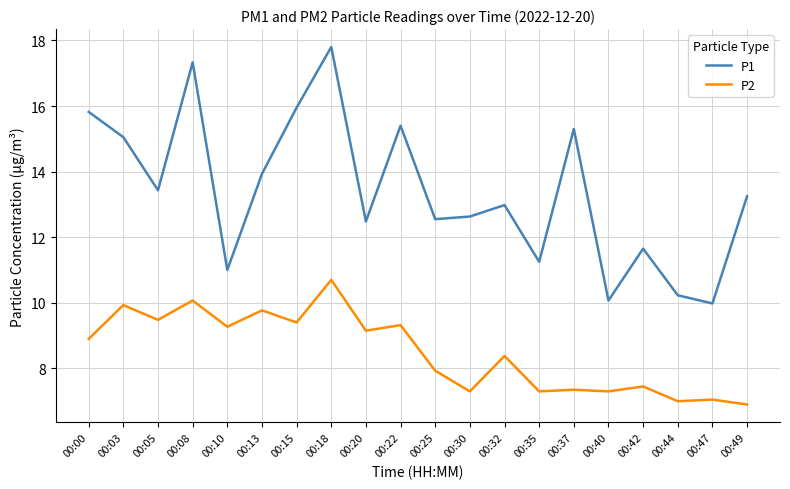

Where is the first local minimum for P2?

00:05